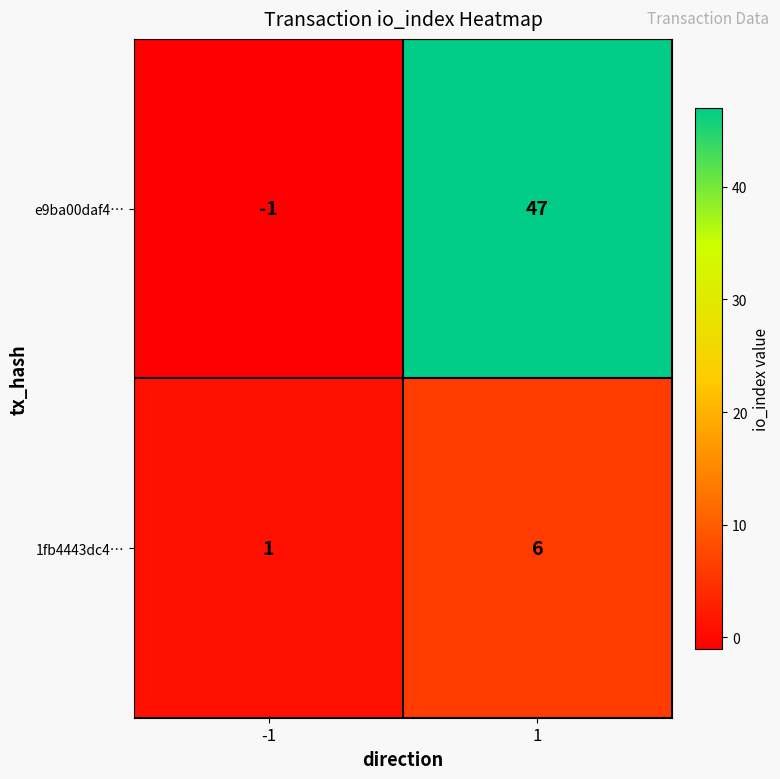

Reading left to right, transcribe all the data shown in this chart.

e9ba00daf4…: -1	47
1fb4443dc4…: 1	6